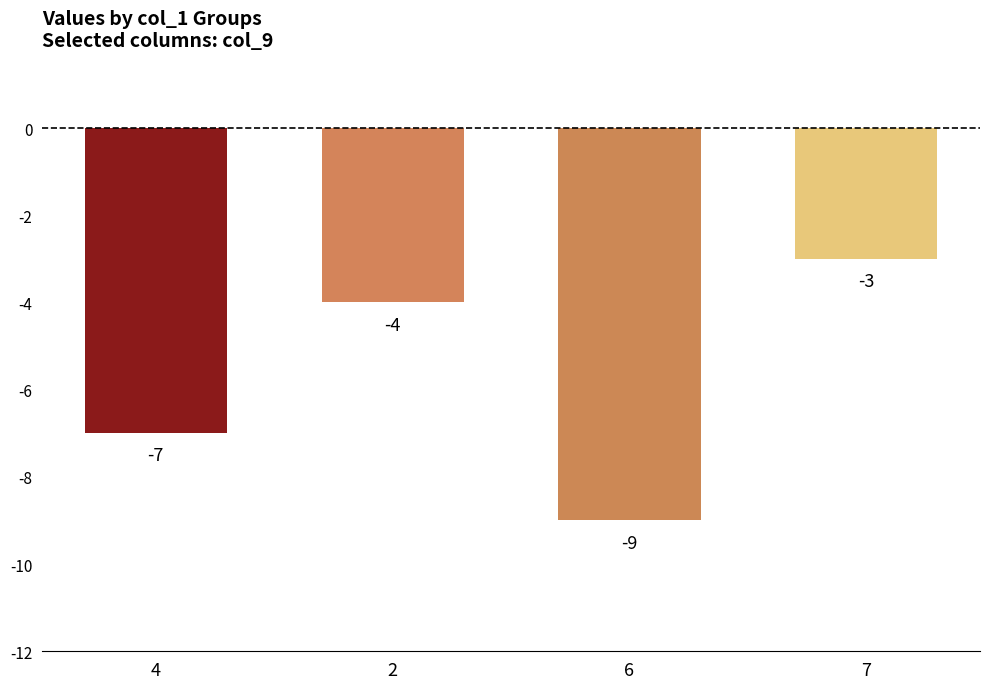

What is the label of the 3rd bar from the right?

2